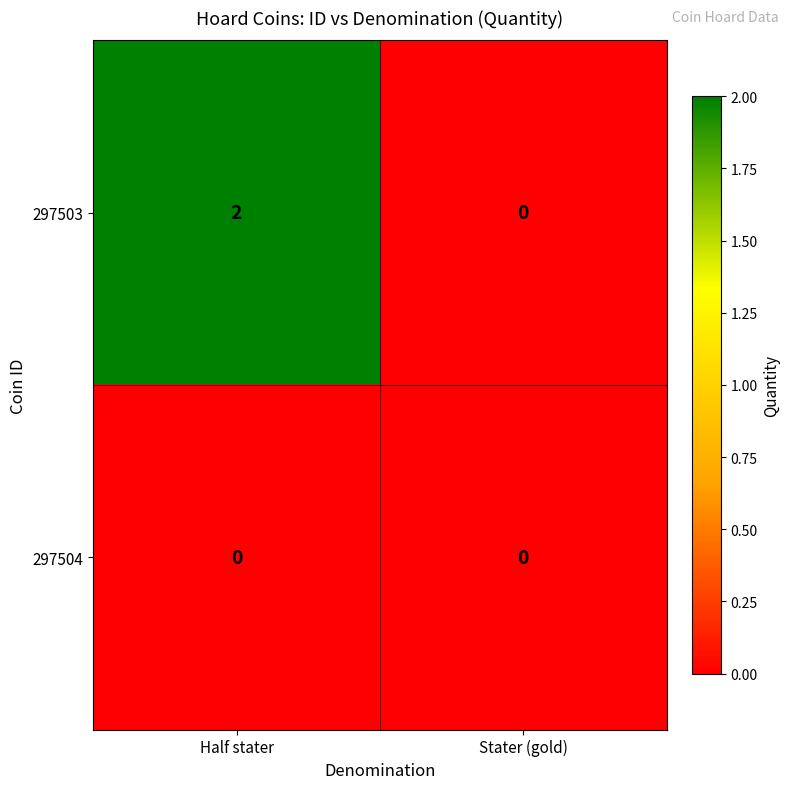

What is the total value across all series at Half stater?

2